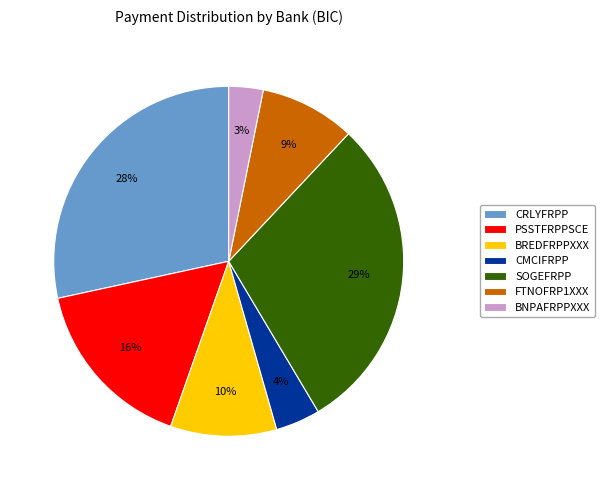

What is the largest slice in the pie chart?

SOGEFRPP